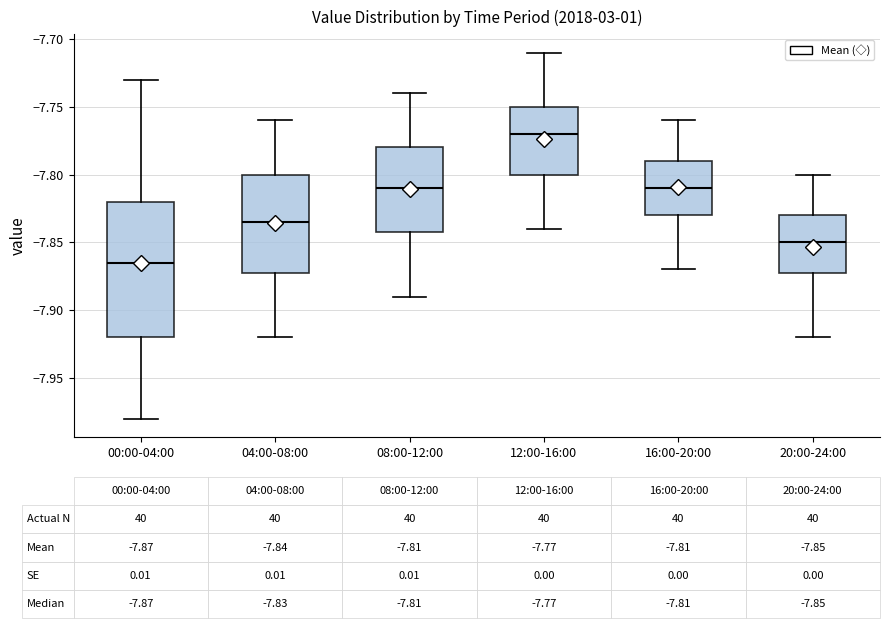

Comparing the boxes themselves (not the whiskers), which one is the tallest?

00:00-04:00